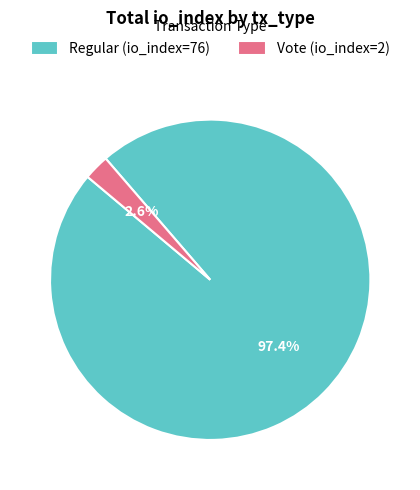

Which category has the biggest portion of the pie?

Regular (io_index=76)